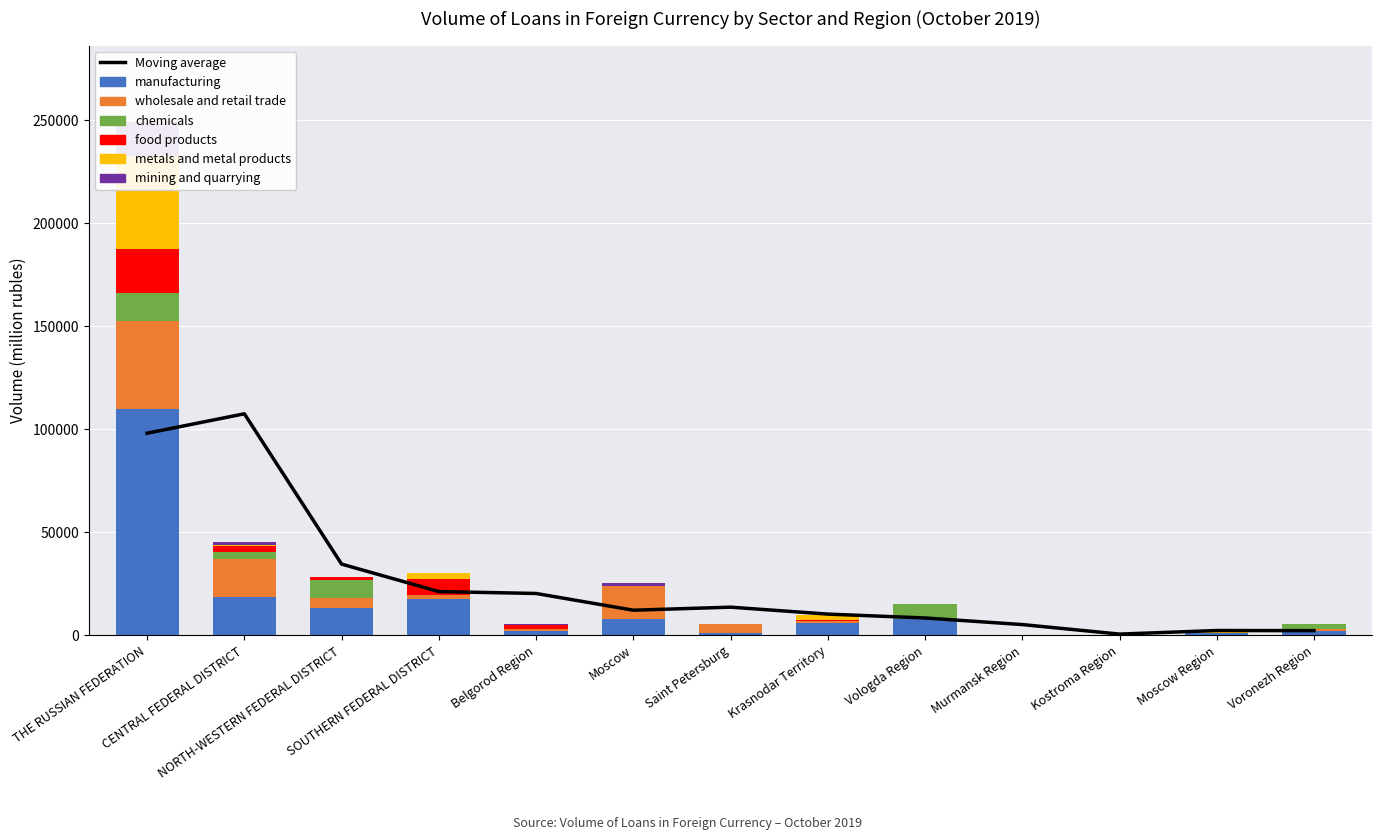

What is the label of the 9th bar from the right?

Belgorod Region